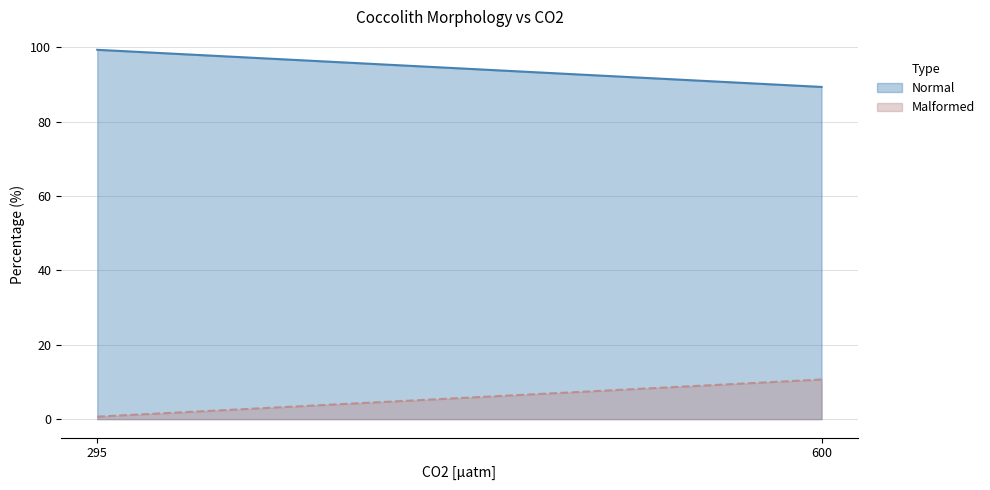

Which series changed the most between 295 and 600?

Normal